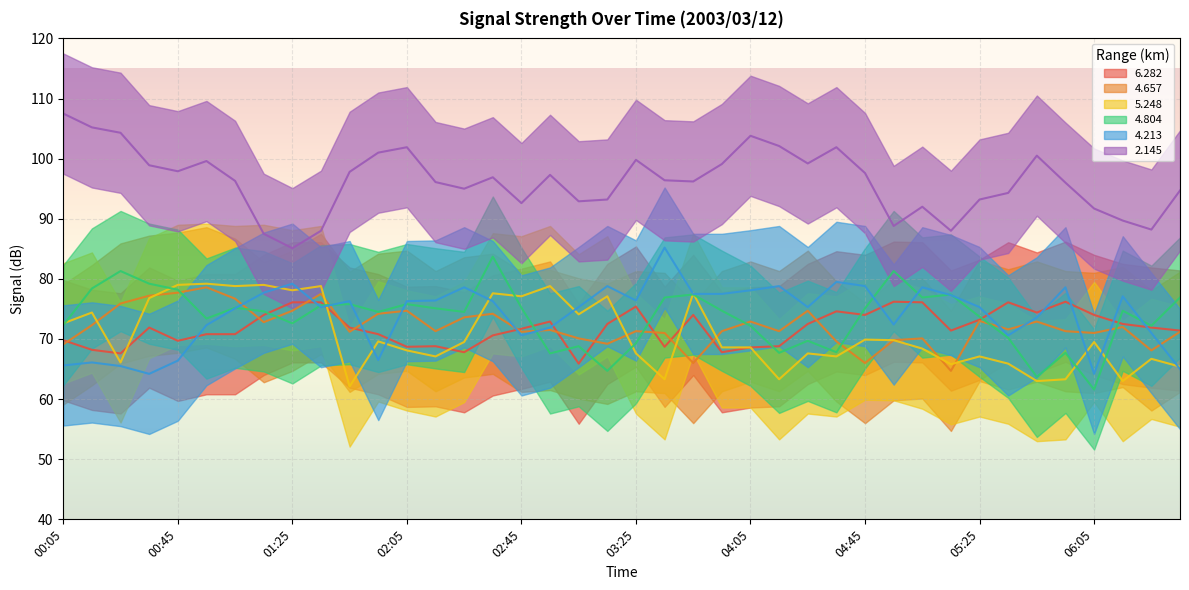

At which label is   4.657 closest to 71?

03:35